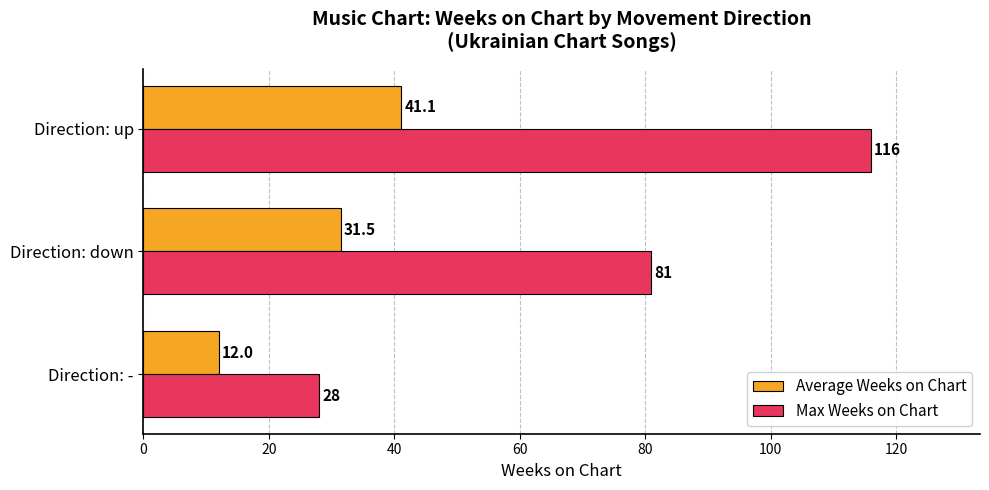

Which series has the widest spread of values?

Max Weeks on Chart